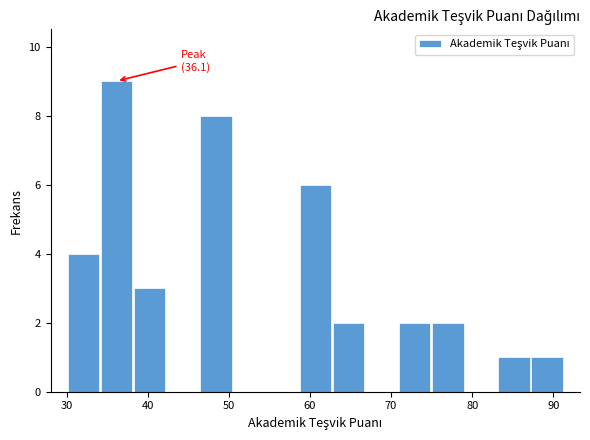

Which range on the x-axis has the tallest bar?

34 to 38